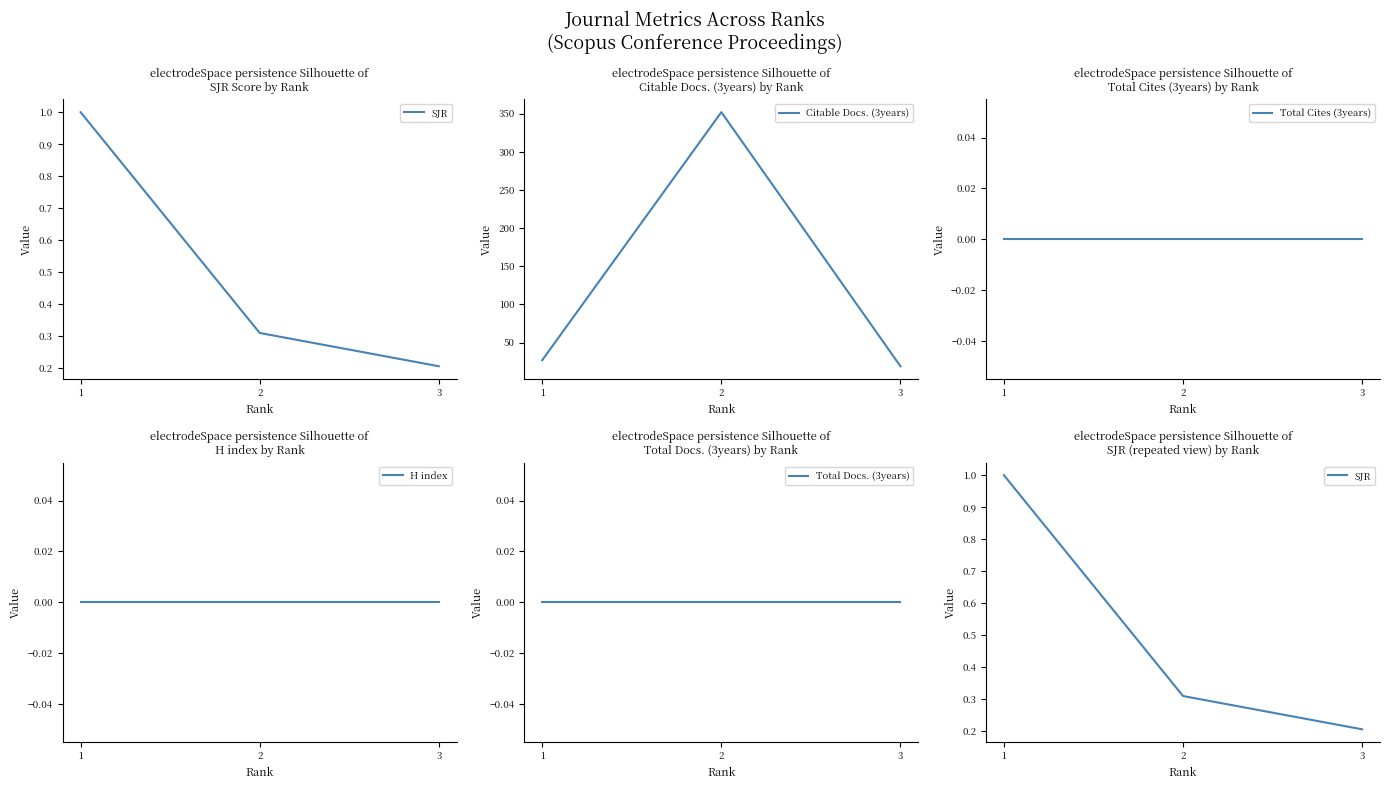

What is the value of the SJR point at the 3rd from the left?

0.2